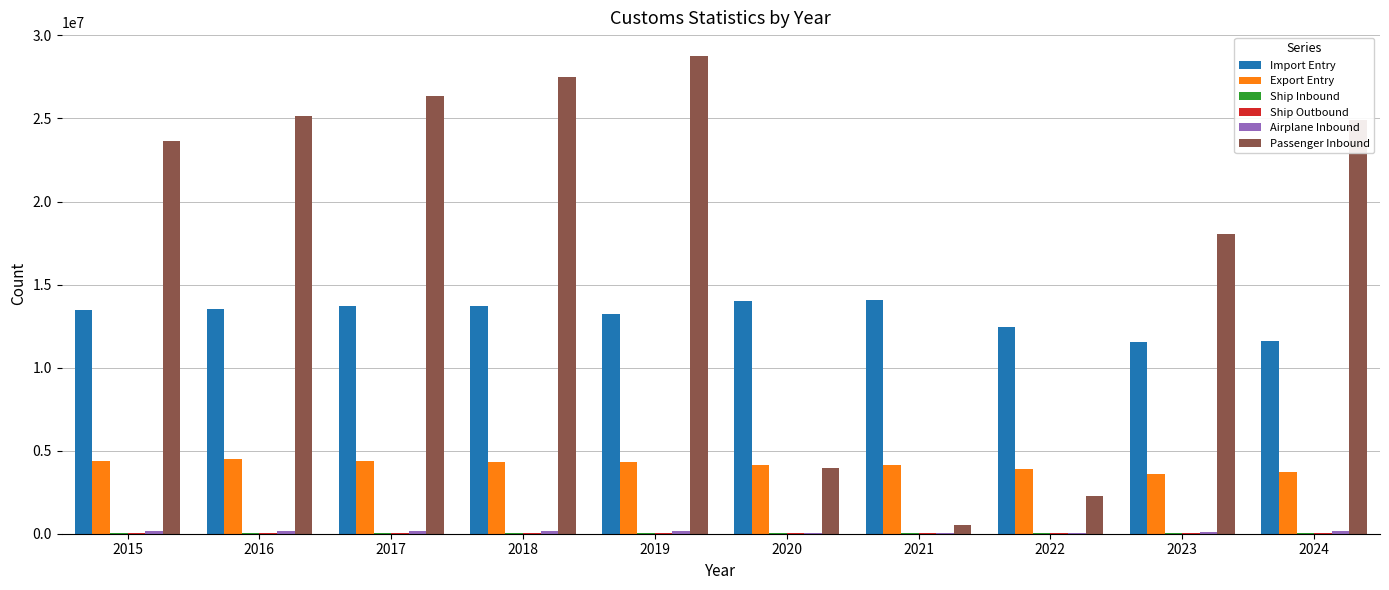

What is the sum of all Passenger Inbound values?

181144608